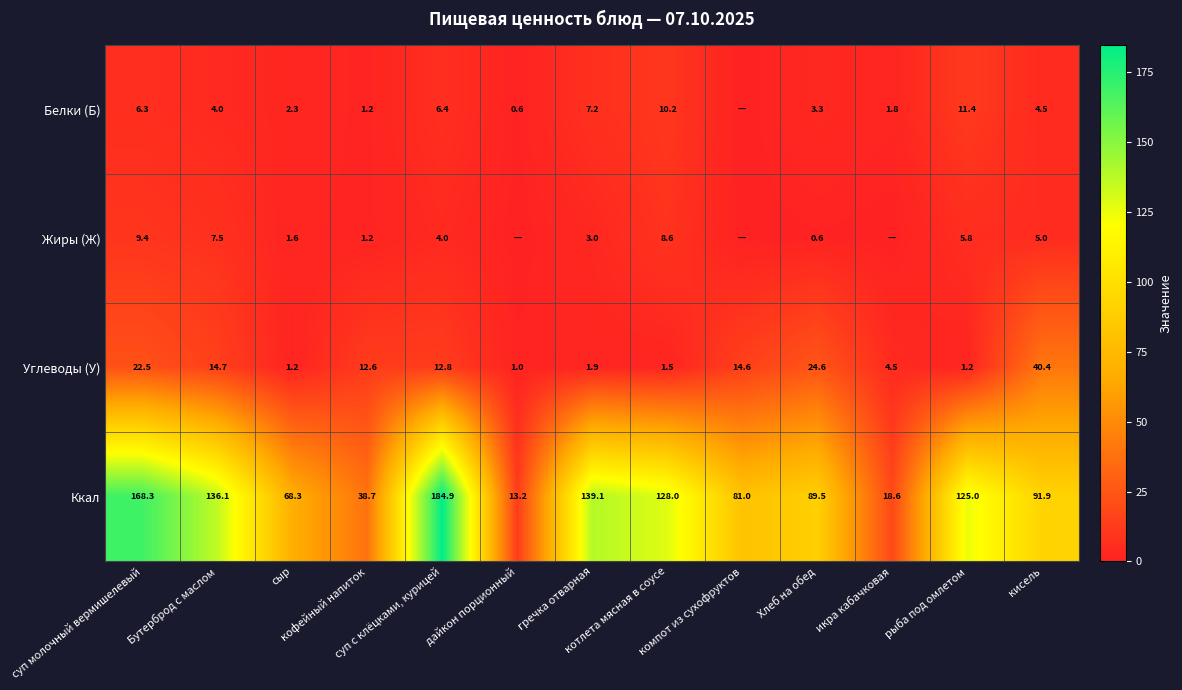

Is it true that Углеводы (У) equals 55.6 at кисель?

False